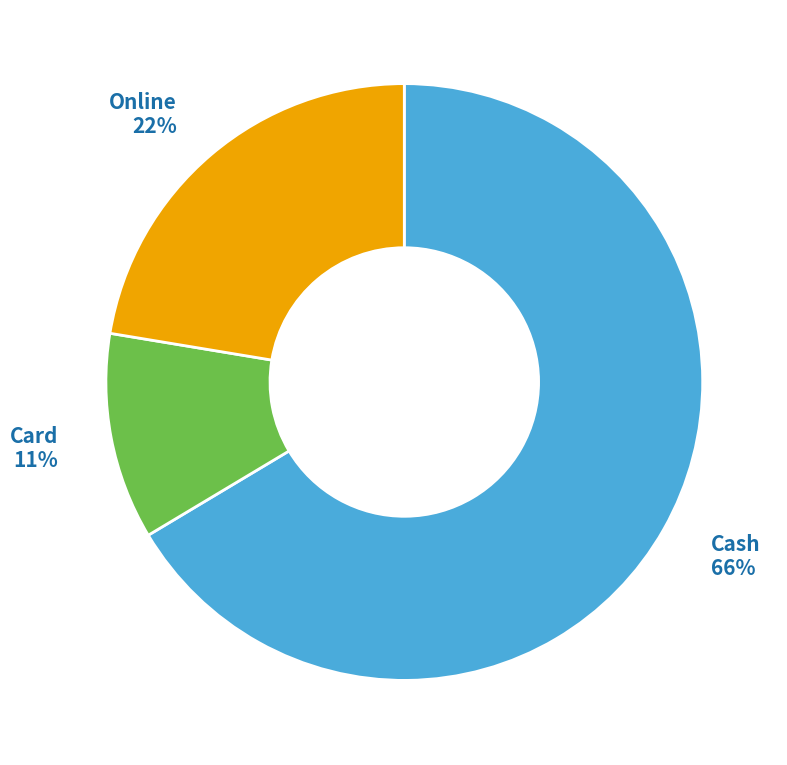

Is there any slice that represents more than half of the pie?

Yes